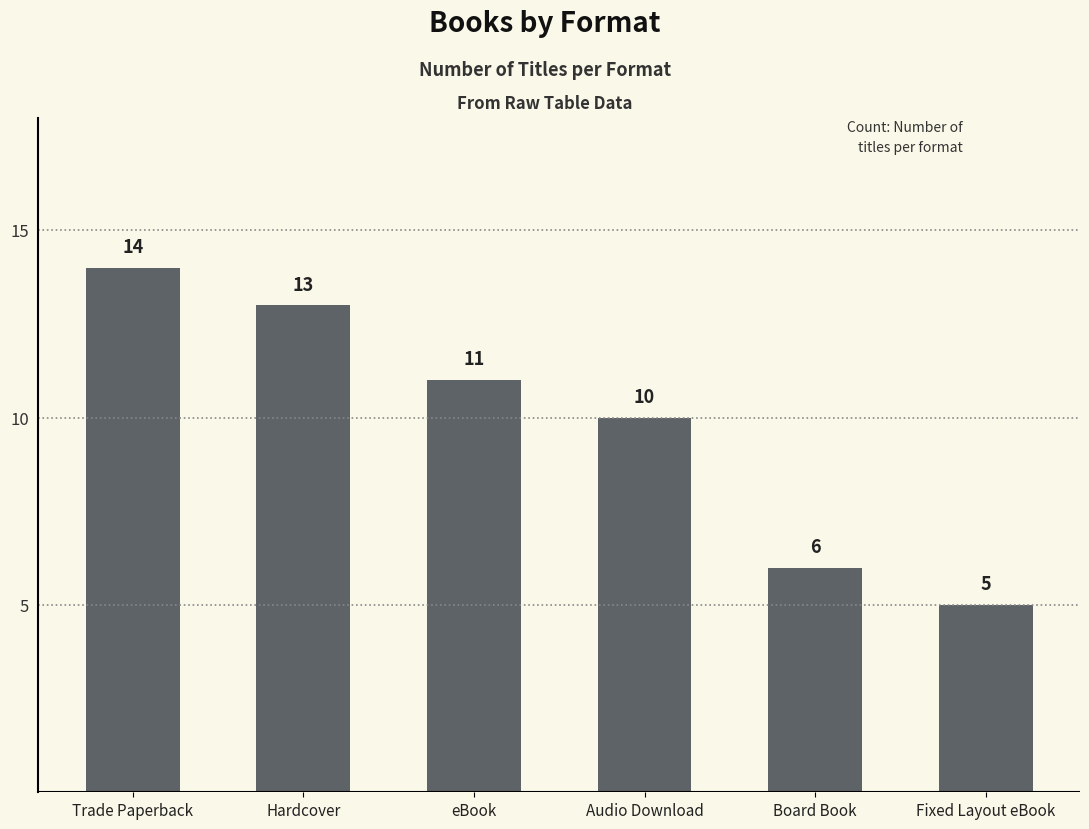

At which label does the data first exceed 11?

Trade Paperback